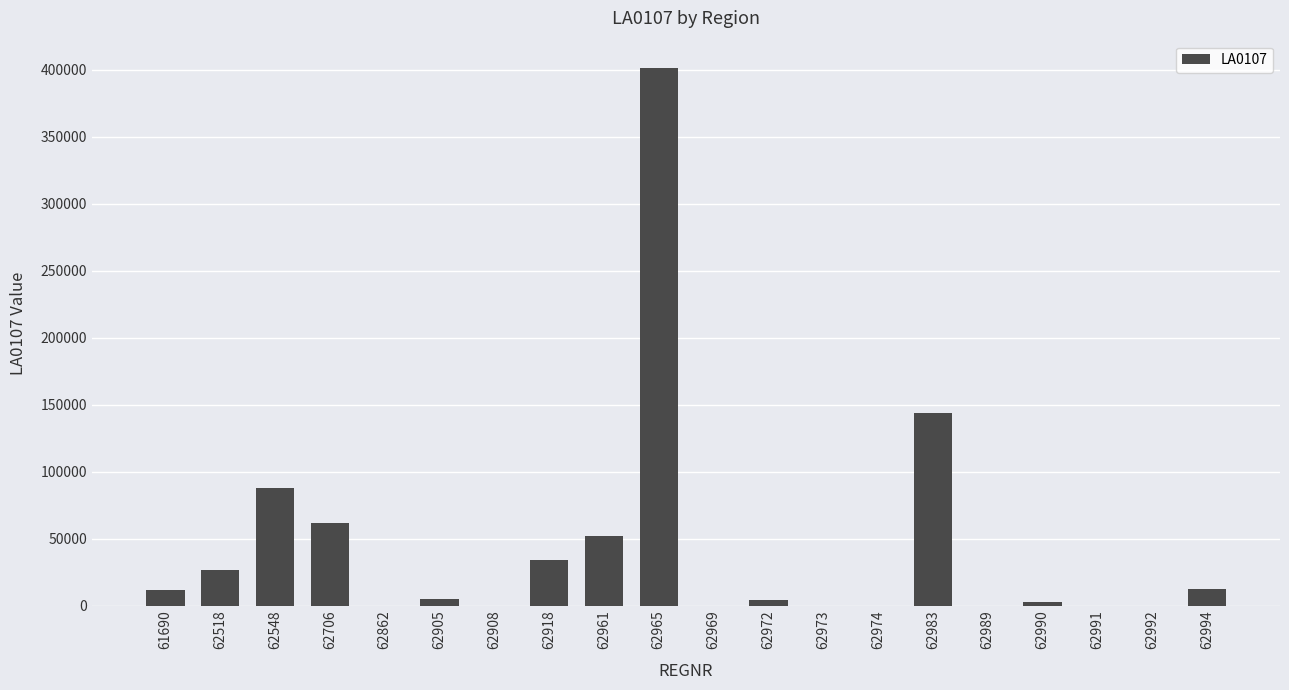

Which has a higher value, 62991 or 62905?

62905